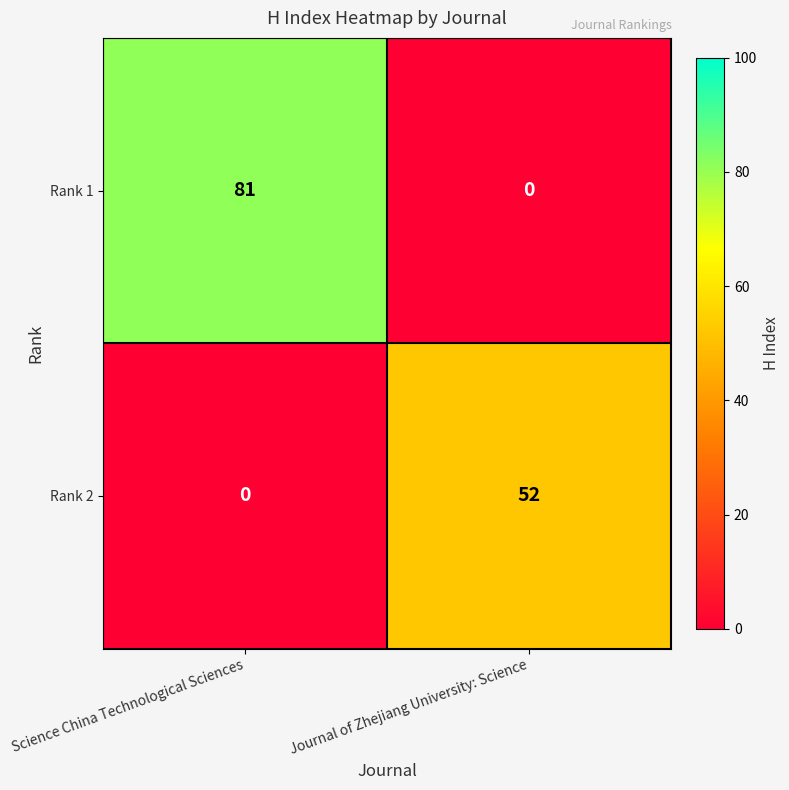

Reading left to right, extract all data points from this chart.

Rank 1: 81	0
Rank 2: 0	52